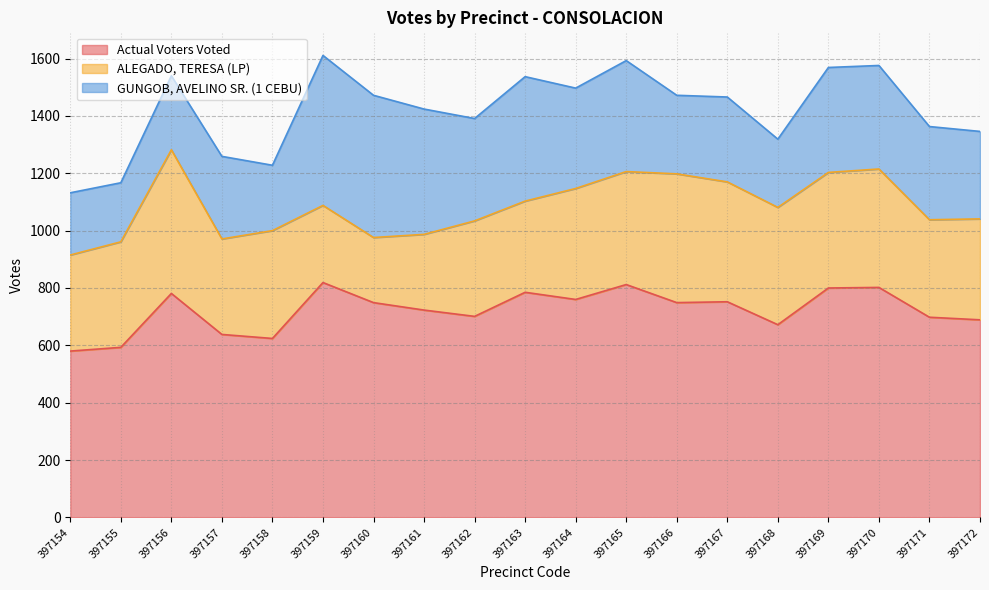

The value of GUNGOB, AVELINO SR. (1 CEBU) at 397158 is 352. True or false?

False